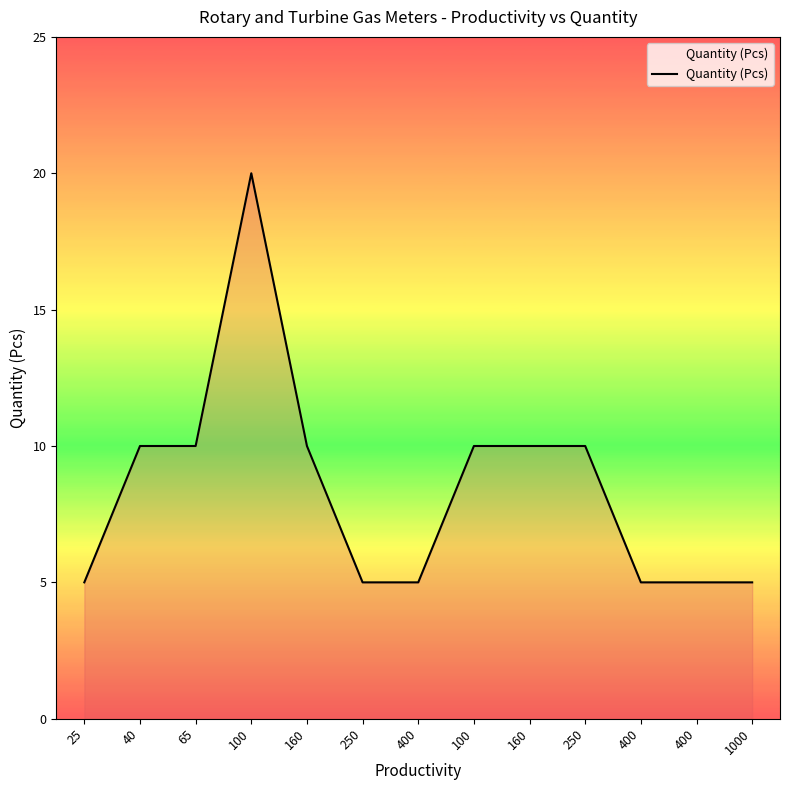

What is the sum of all values?

110